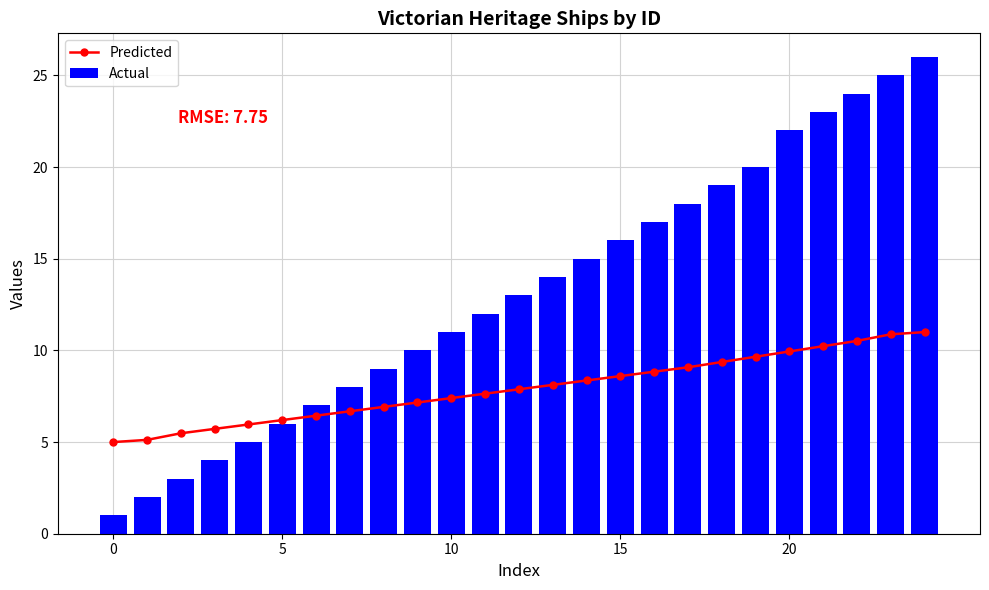

What is the spread (max minus min) of values at 24?

15.0